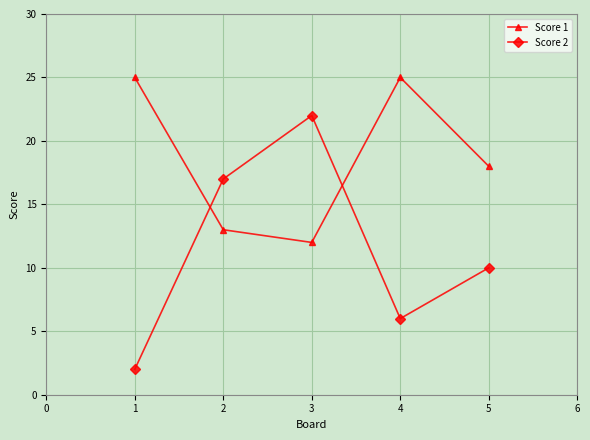

Where is the first local maximum for Score 1?

4